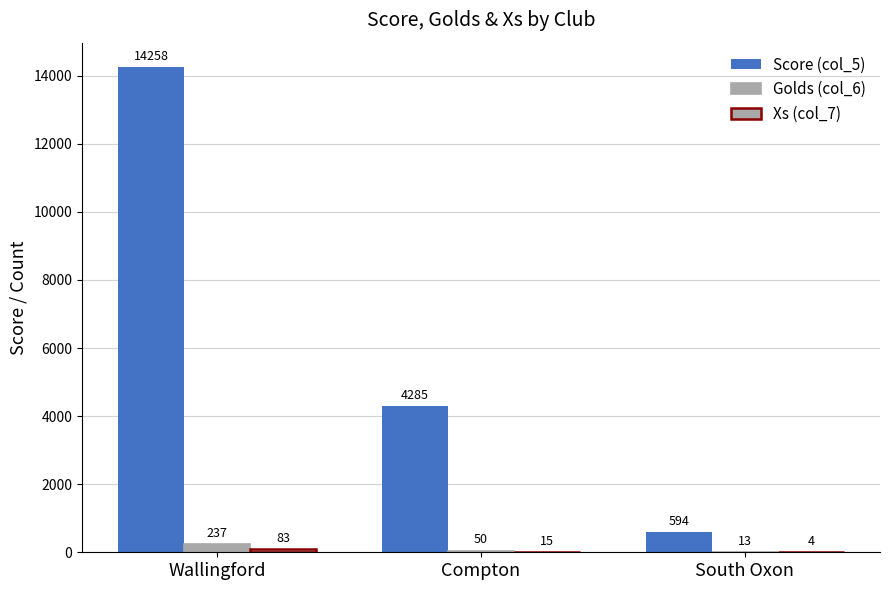

At which category is the sum across all series the highest?

Wallingford